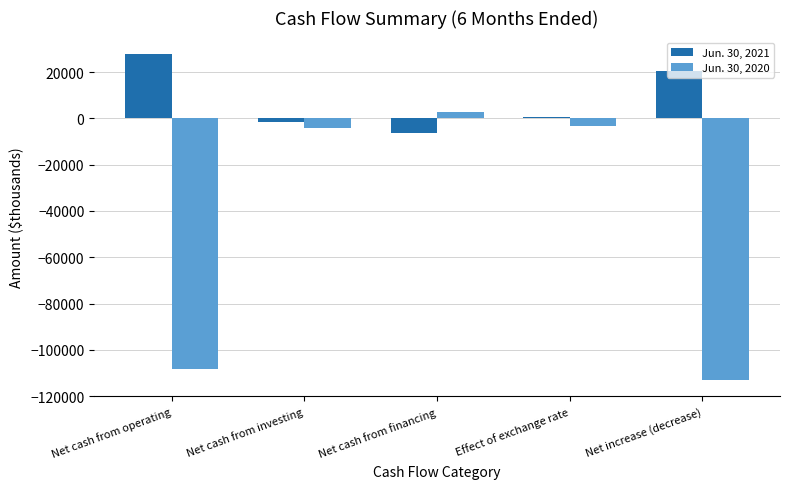

The value of Jun. 30, 2020 at Effect of exchange rate is -3130. True or false?

True